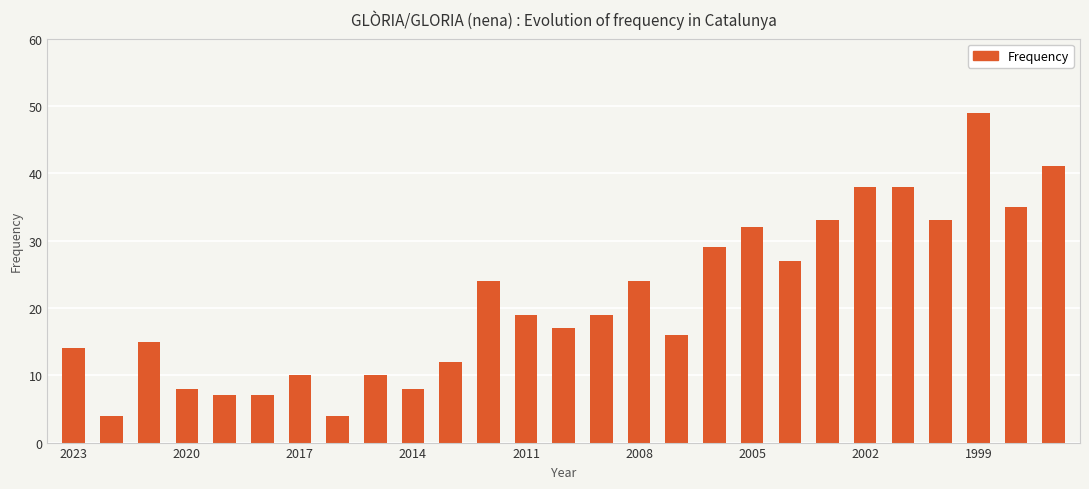

What is the value of the 16th bar from the left?

24